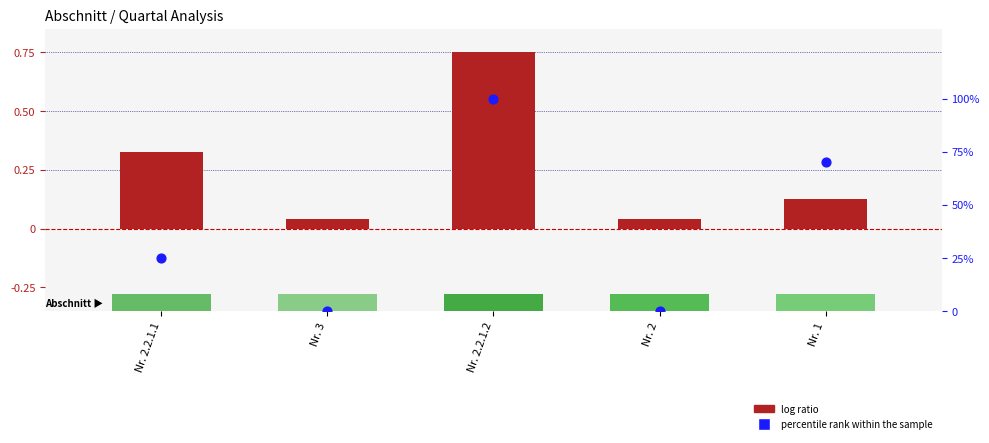

At which category is the sum across all series the highest?

Nr. 2.2.1.2